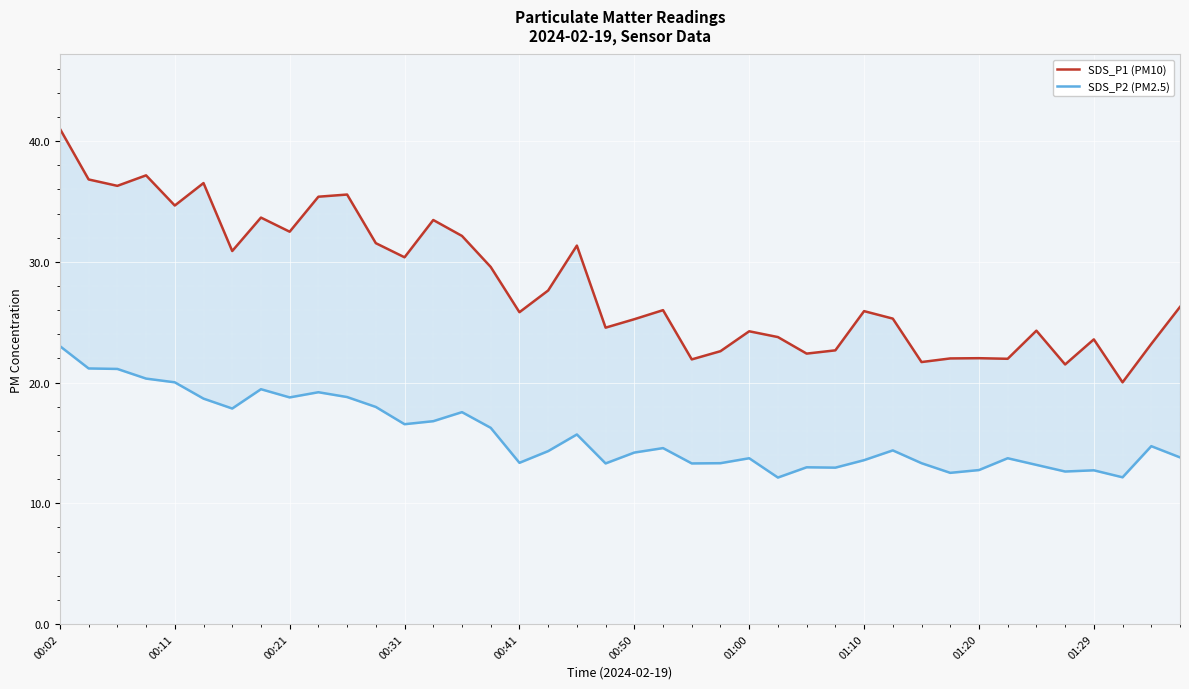

Where does the SDS_P1 (PM10) series first go above 26?

00:02